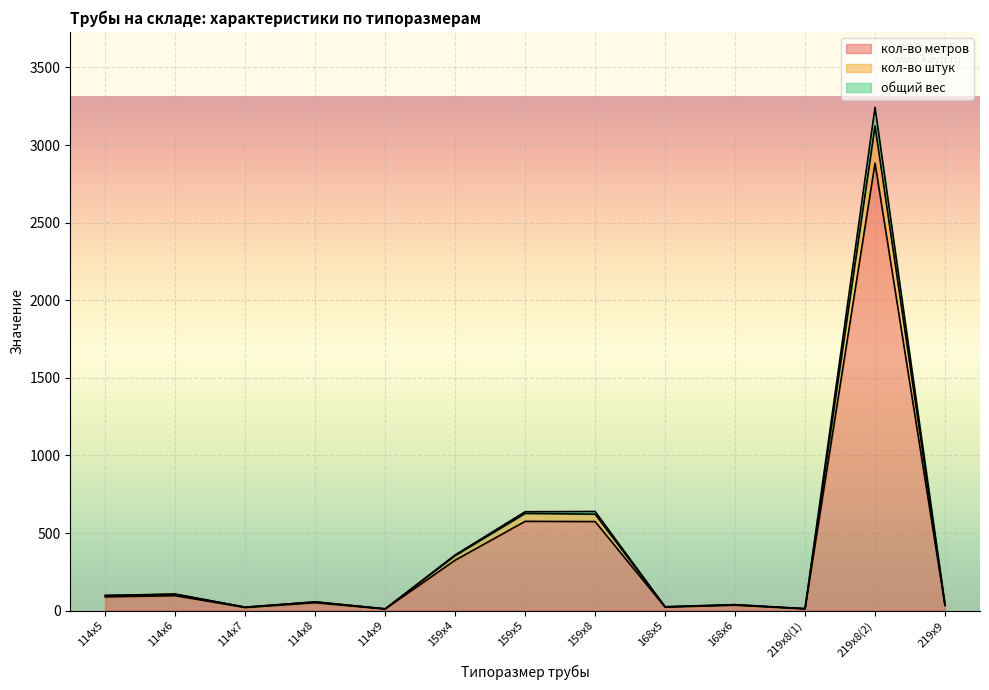

What are all the series names shown in the legend?

кол-во метров, кол-во штук, общий вес